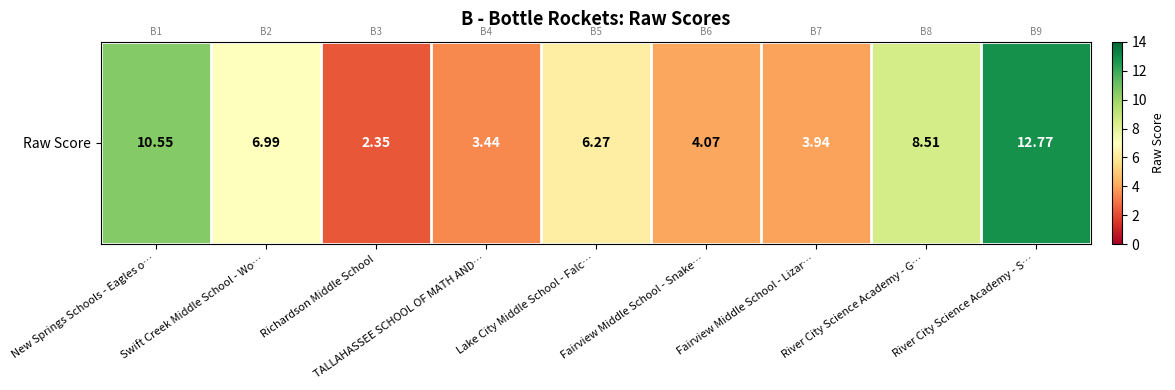

Rank the categories by value from lowest to highest.

Richardson Middle School, TALLAHASSEE SCHOOL OF MATH AND…, Fairview Middle School - Lizar…, Fairview Middle School - Snake…, Lake City Middle School - Falc…, Swift Creek Middle School - Wo…, River City Science Academy - G…, New Springs Schools - Eagles o…, River City Science Academy - S…